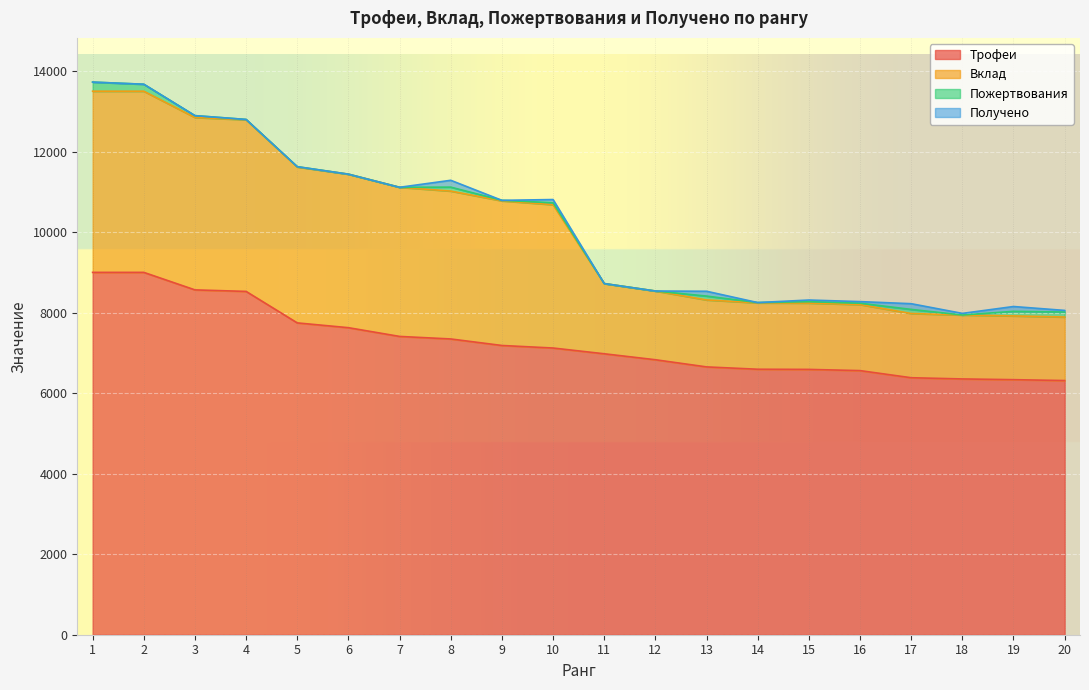

How many lines are shown in the chart?

4